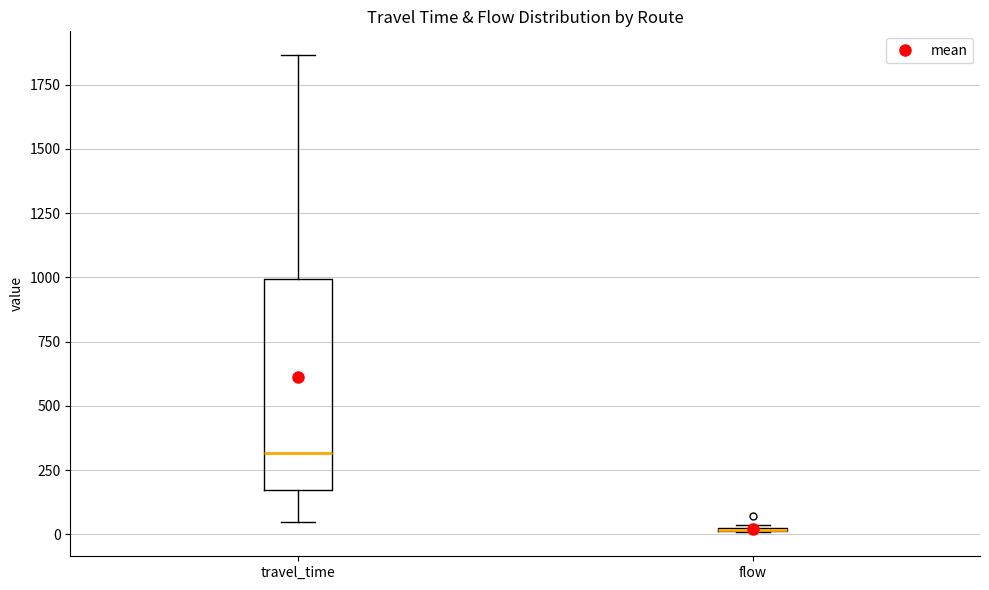

Reading left to right, transcribe this box plot: for each box, give where its median line is, the range the box spans, and where its two whiskers end, as read against the y-axis. The values are not printed on the chart, so give them approximately, as read against the axis.

travel_time: median 300, box 150 to 1000, whiskers 50 to 1850
flow: box collapsed to a line at 0, whiskers 0 to 50